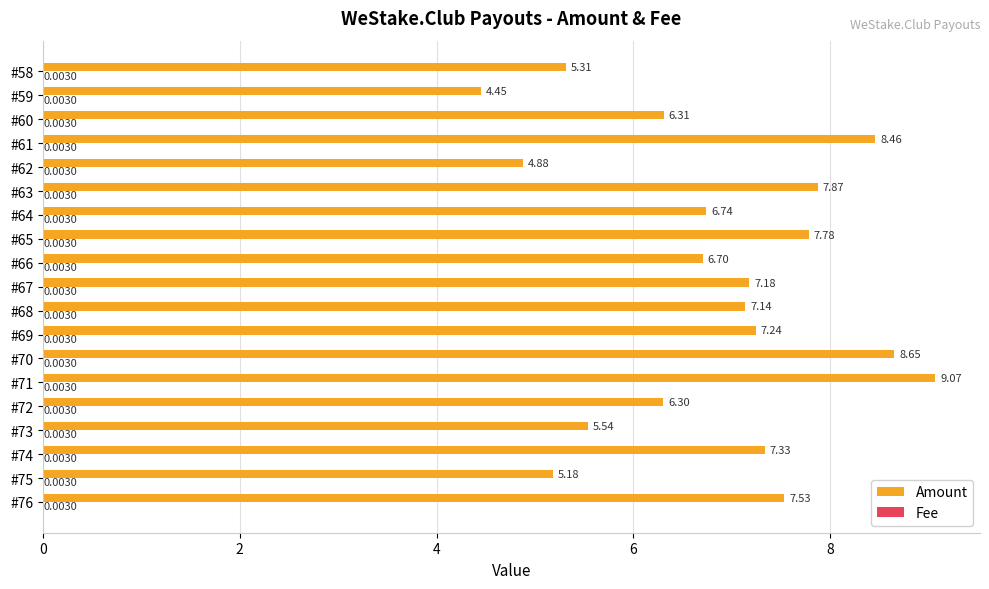

At which category is the sum across all series the highest?

#71